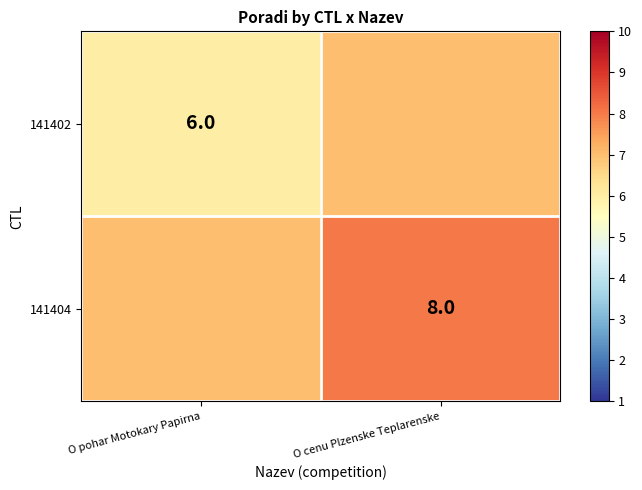

True or false: 141402 has a value of 6 at O pohar Motokary Papirna.

True